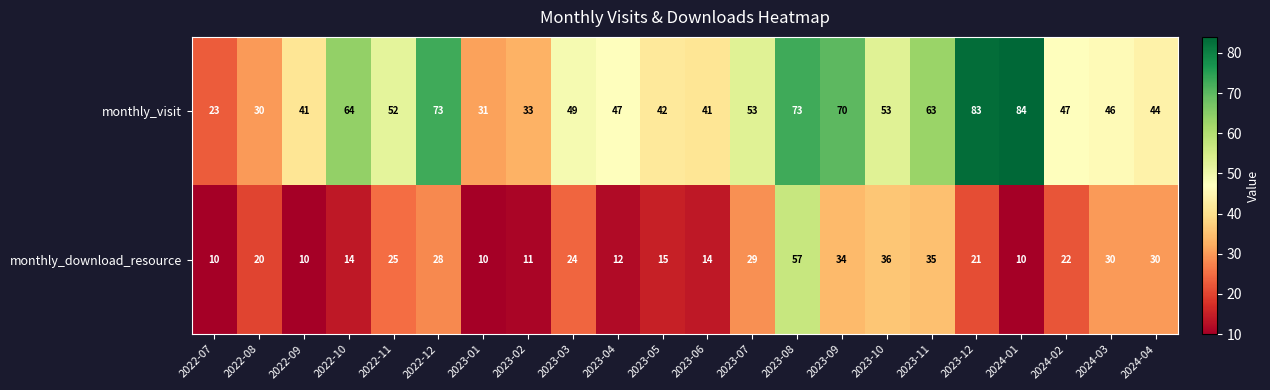

What is the approximate value of monthly_download_resource at 2022-08, to the nearest 10?

20